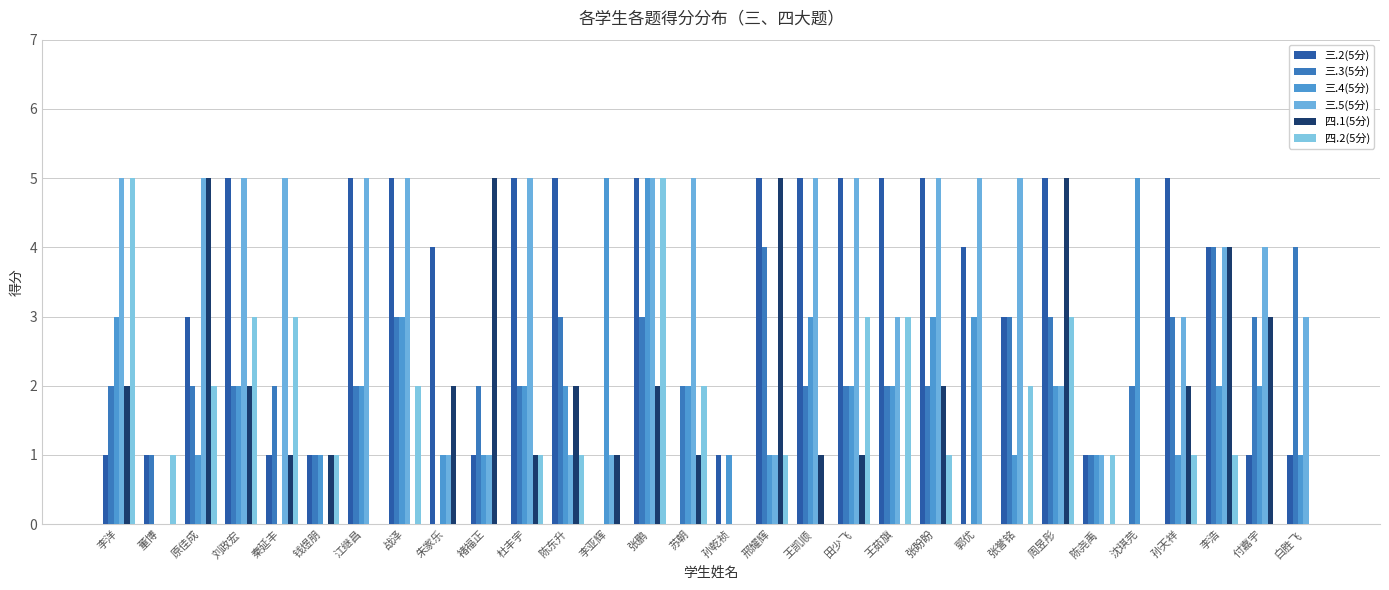

How many series are shown in this chart?

6